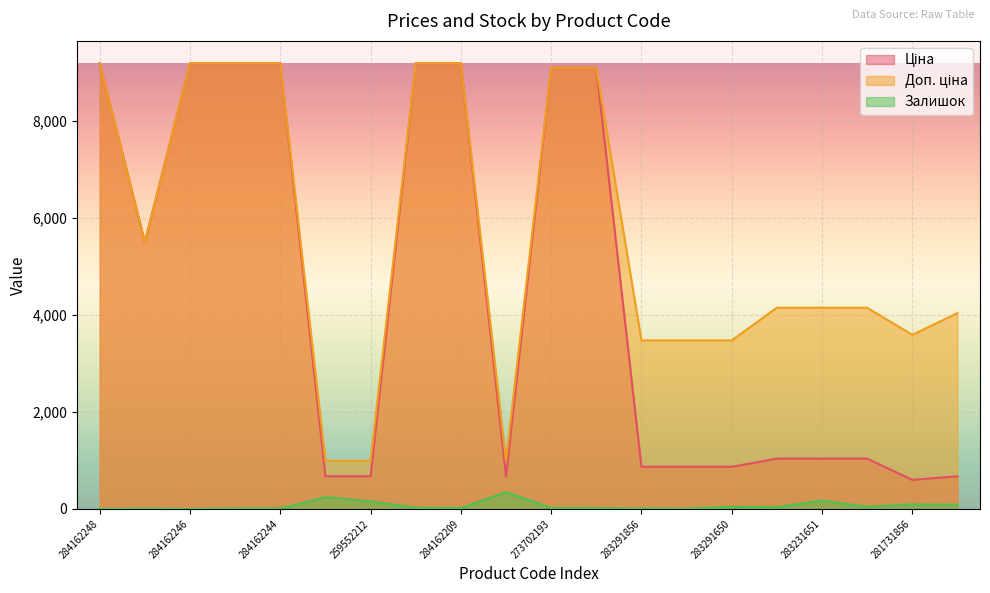

What is the difference between the Залишок values at 273702193 and 284162246?

20.0